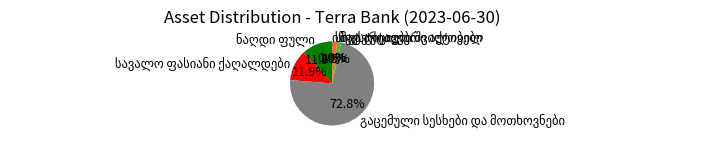

Does any single category account for the majority?

Yes